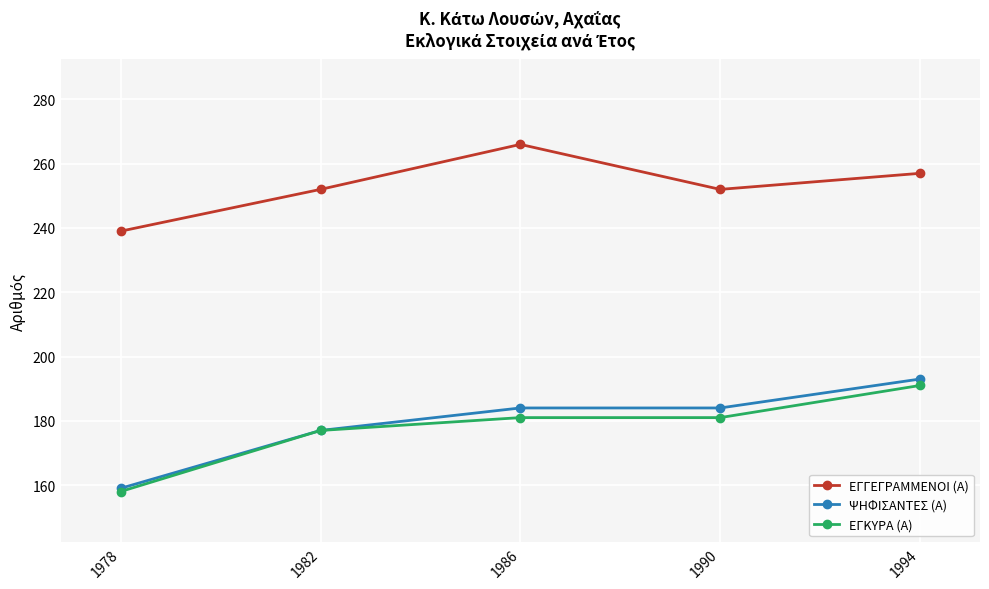

Reading left to right, extract all data points from this chart.

ΕΓΓΕΓΡΑΜΜΕΝΟΙ (Α): 1978=239	1982=252	1986=266	1990=252	1994=257
ΨΗΦΙΣΑΝΤΕΣ (Α): 1978=159	1982=177	1986=184	1990=184	1994=193
ΕΓΚΥΡΑ (Α): 1978=158	1982=177	1986=181	1990=181	1994=191